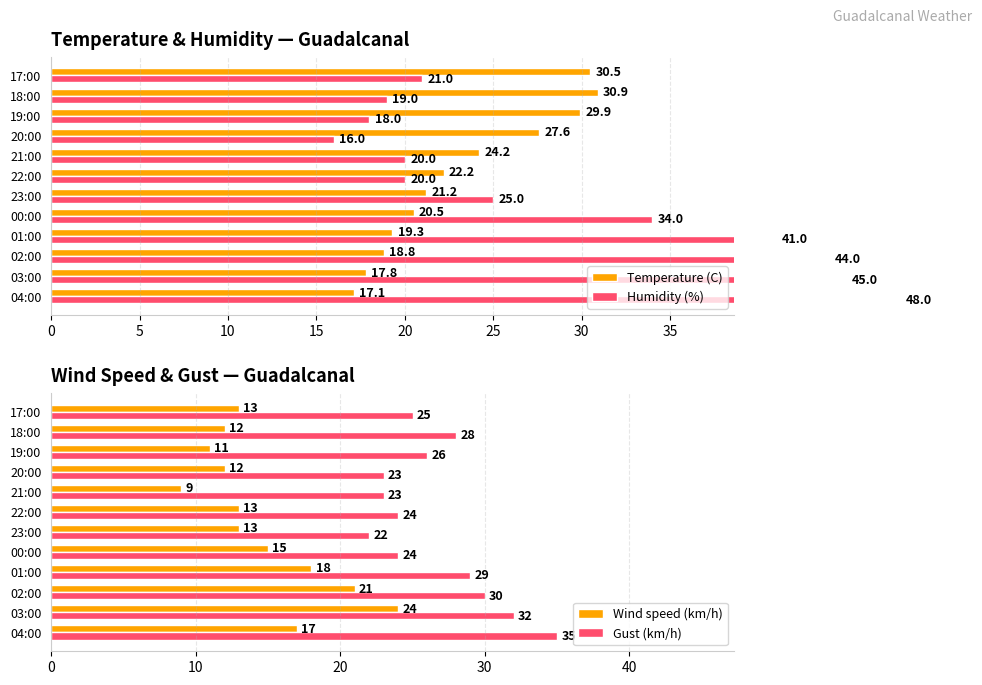

True or false: Gust (km/h) has a value of 24 at 22:00.

True